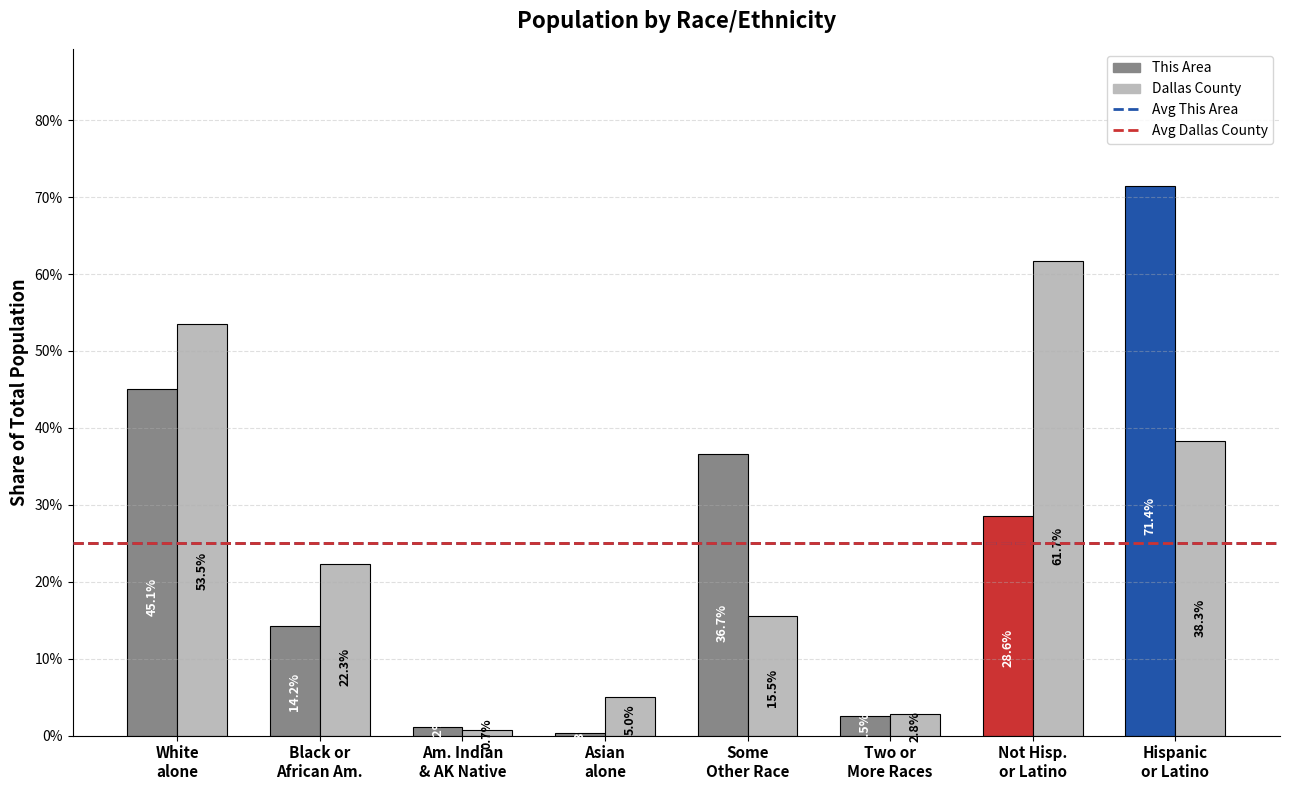

Reading right to left, list all the values displayed in this chart.

This Area: Hispanic
or Latino=0.7	Not Hisp.
or Latino=0.3	Two or
More Races=0.0	Some
Other Race=0.4	Asian
alone=0.0	Am. Indian
& AK Native=0.0	Black or
African Am.=0.1	White
alone=0.5
Dallas County: Hispanic
or Latino=0.4	Not Hisp.
or Latino=0.6	Two or
More Races=0.0	Some
Other Race=0.2	Asian
alone=0.1	Am. Indian
& AK Native=0.0	Black or
African Am.=0.2	White
alone=0.5